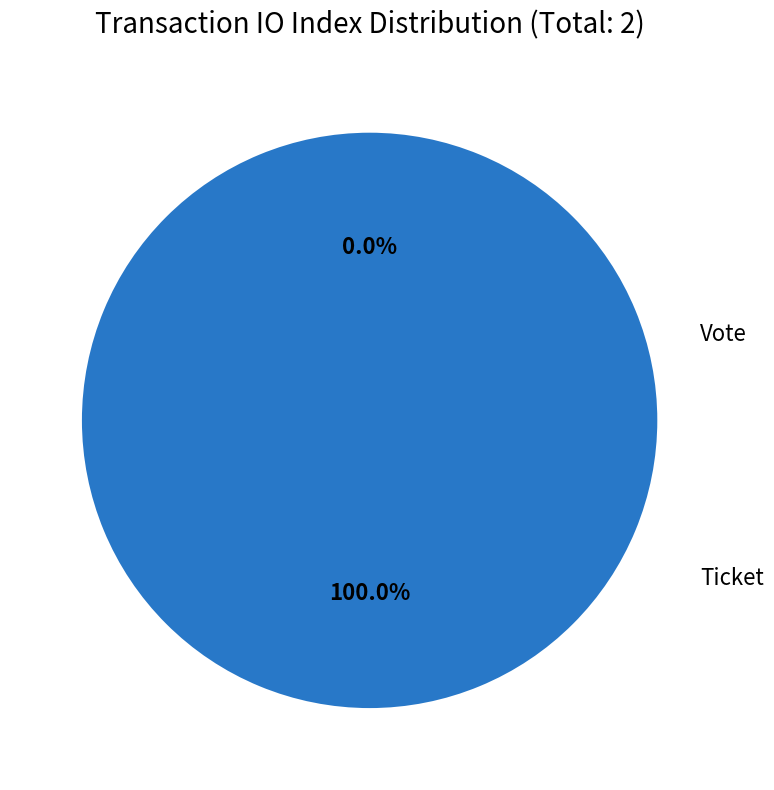

To the nearest percent, what is the difference between the largest and smallest slice percentages?

100%